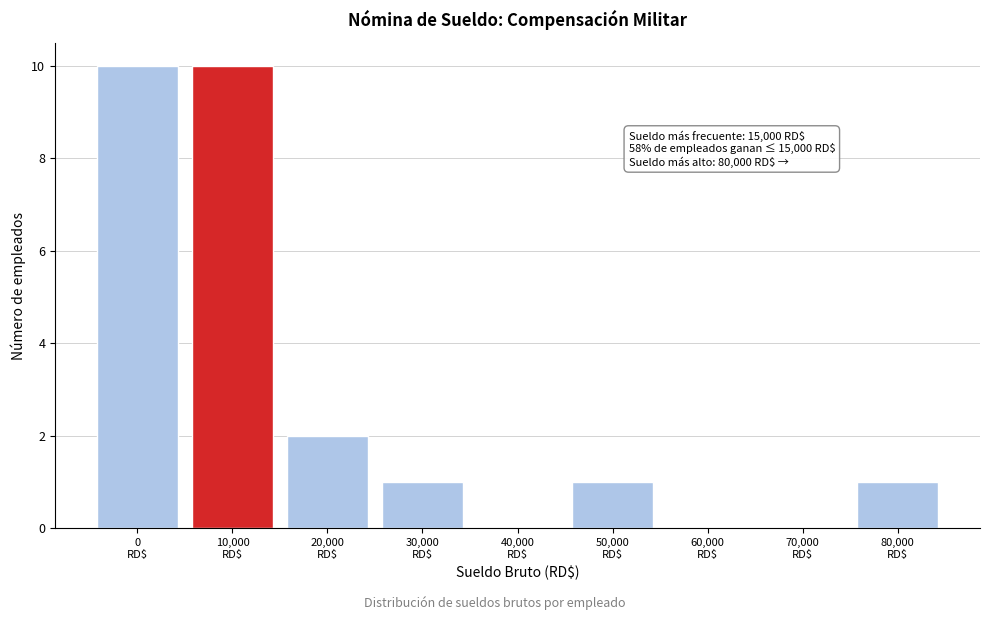

What is the greatest value displayed?

10